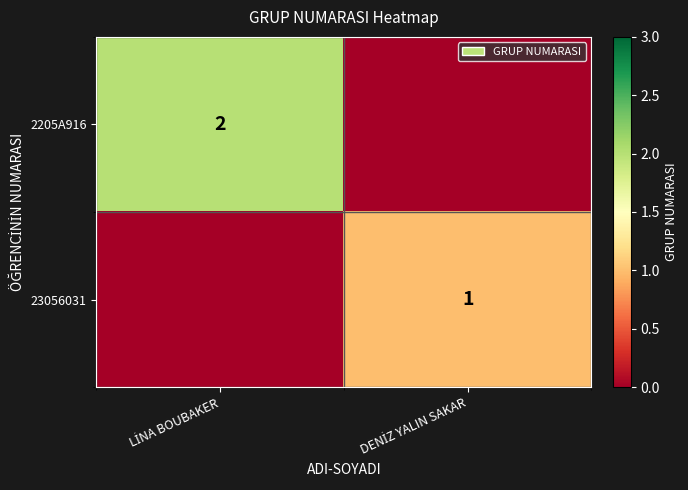

Rank the series at DENİZ YALIN SAKAR from highest to lowest value.

23056031, 2205A916